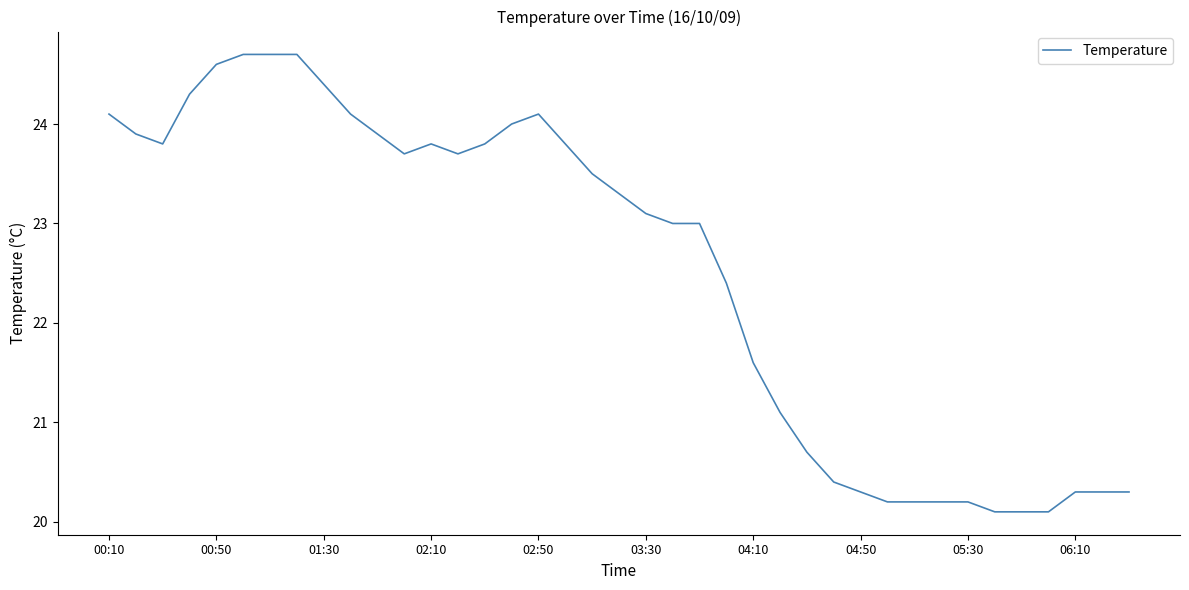

What is the greatest value displayed?

24.7